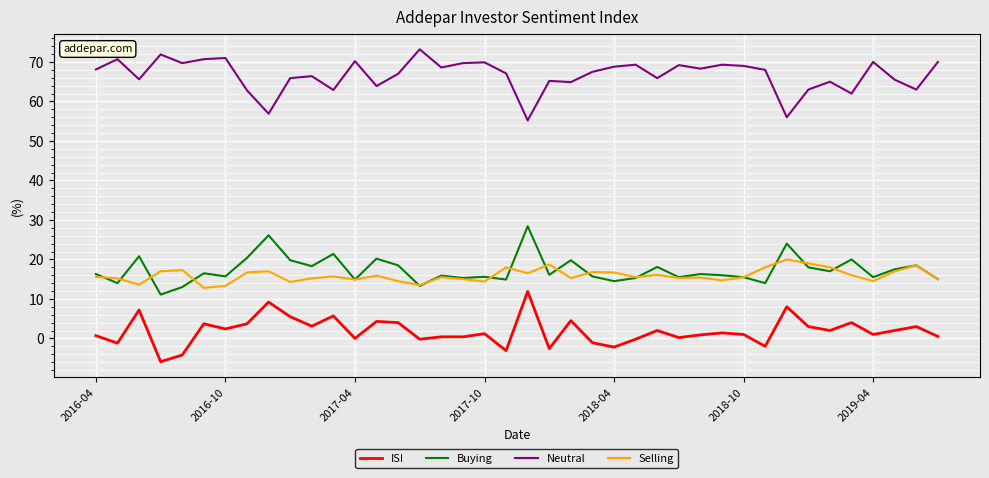

Which series has the largest total across all categories?

Neutral